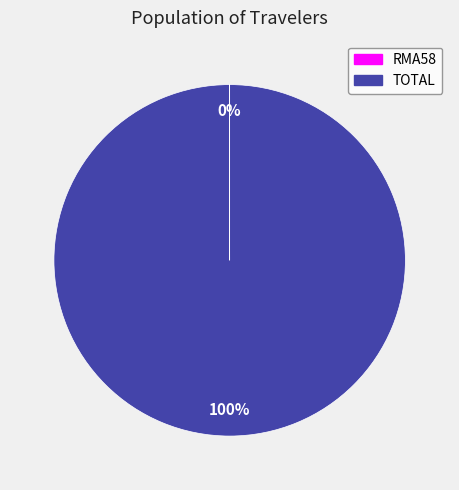

Which category accounts for the majority?

TOTAL